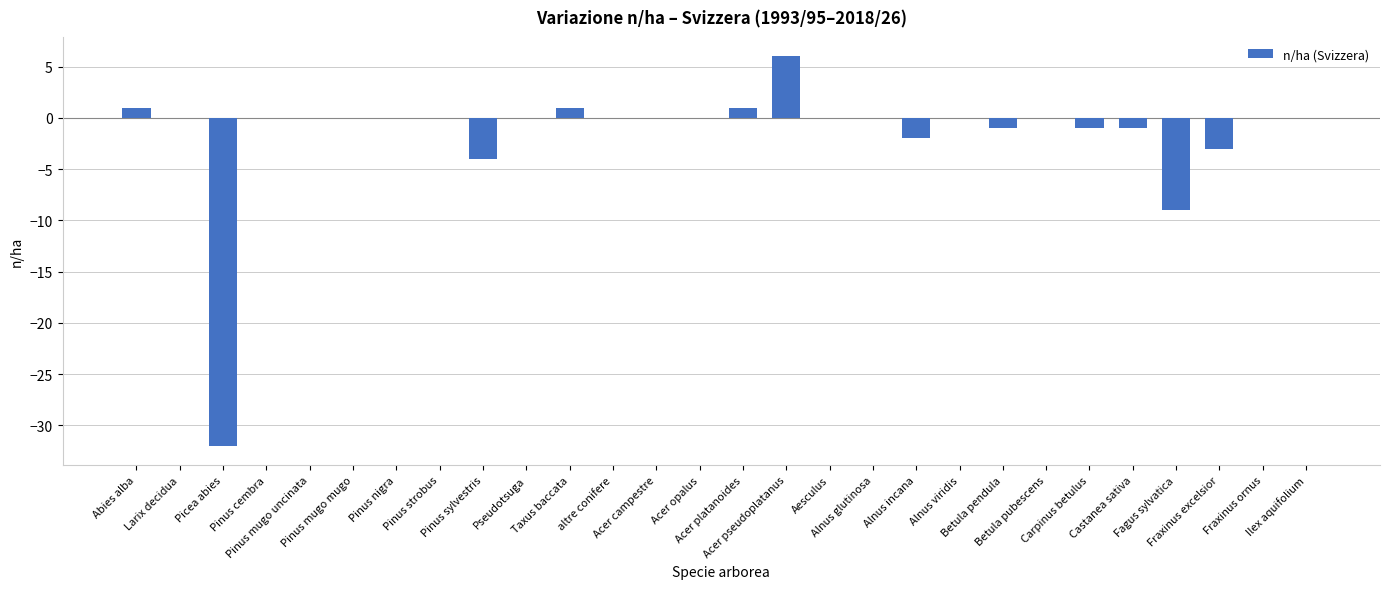

Reading left to right, what are all the values shown in this chart?

1	0	-32	0	0	0	0	0	-4	0	1	0	0	0	1	6	0	0	-2	0	-1	0	-1	-1	-9	-3	0	0